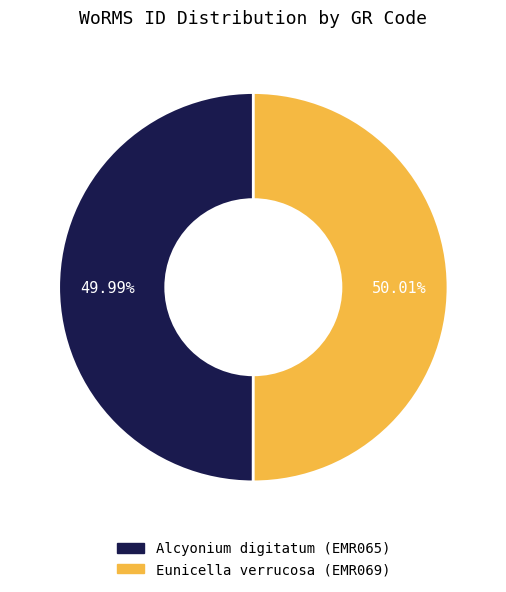

Approximately how many times larger is the value at Eunicella verrucosa (EMR069) compared to Alcyonium digitatum (EMR065)?

1.0